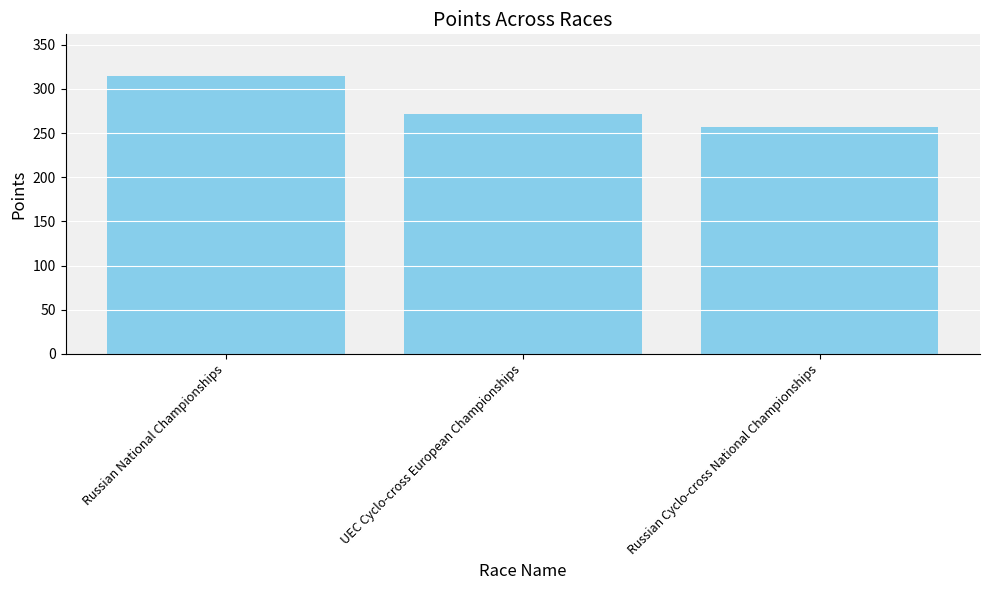

Which has a higher value, Russian Cyclo-cross National Championships or Russian National Championships?

Russian National Championships